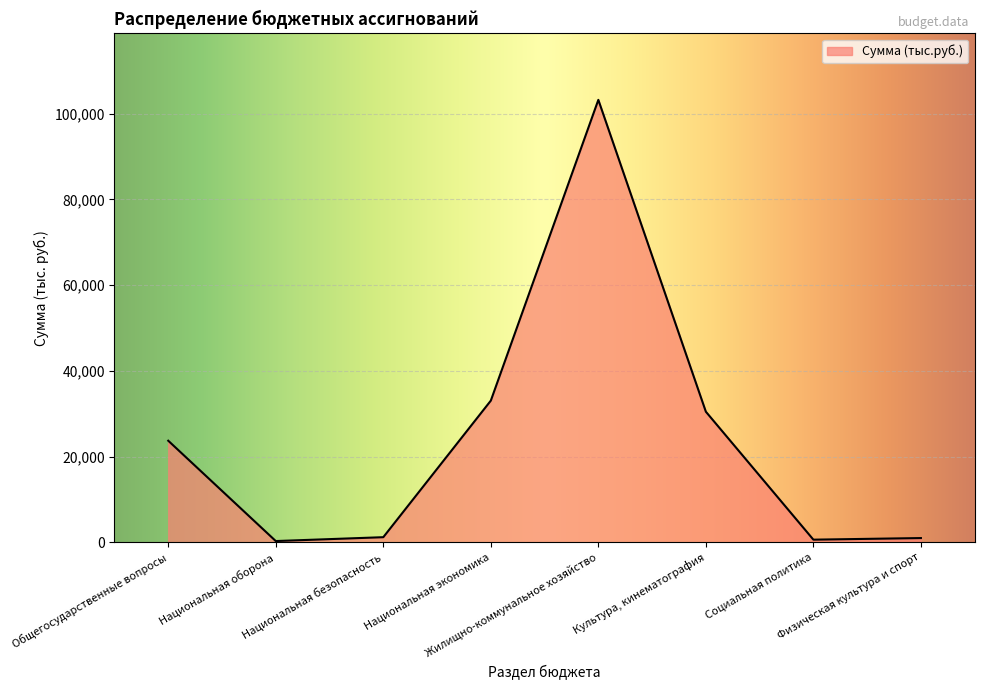

How many values are below 23701?

4